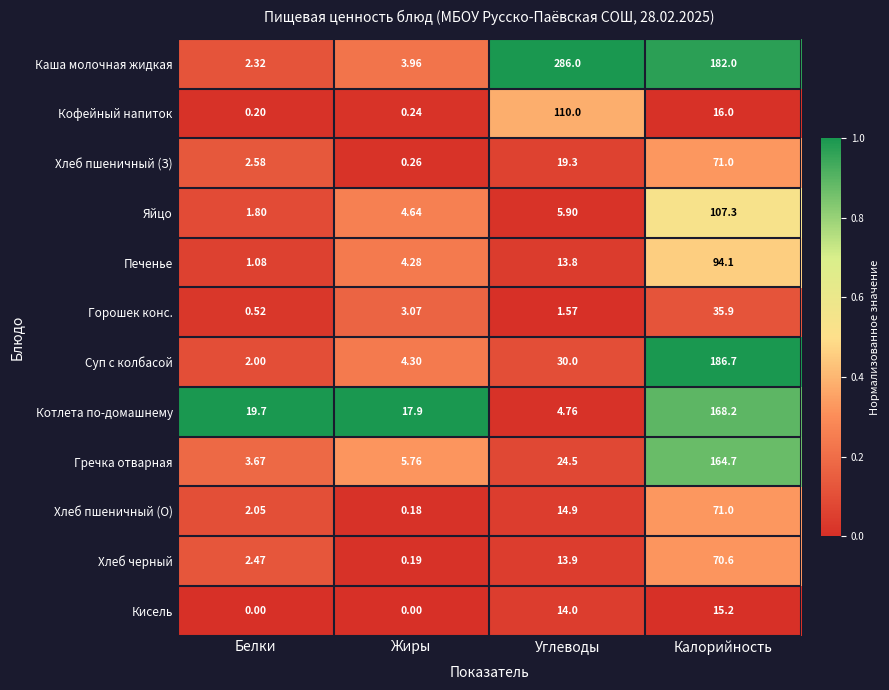

Which category has the highest value in the Хлеб пшеничный (О) series?

Калорийность